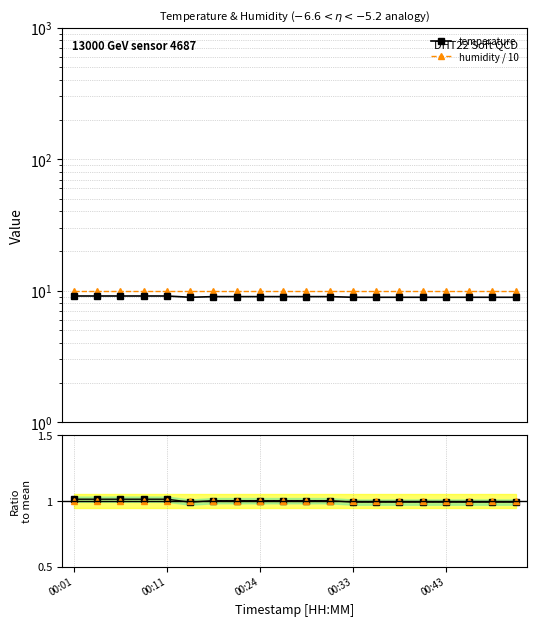

Is it true that temperature equals 1.8 at 17?

False